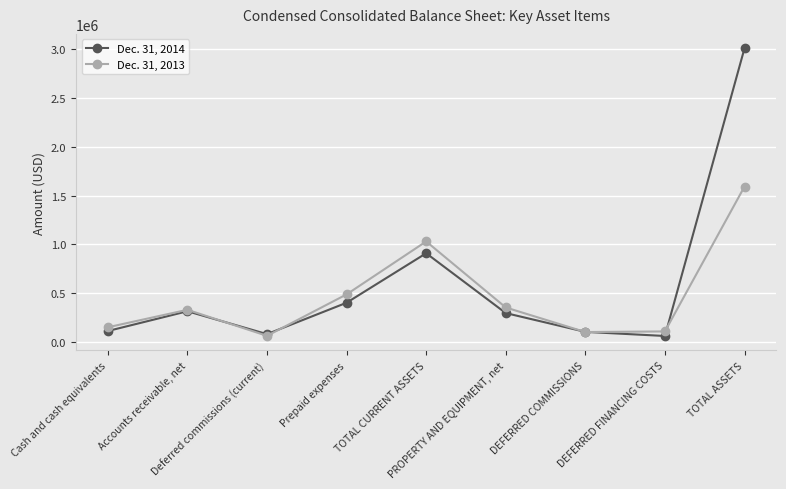

The Dec. 31, 2013 series shows 1593327 at TOTAL ASSETS. True or false?

True